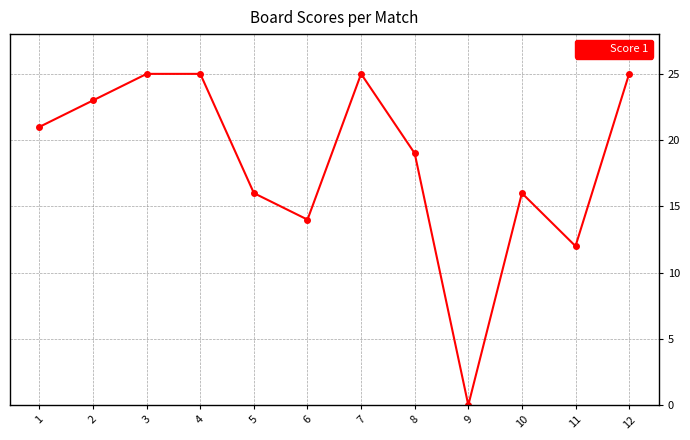

Reading left to right, what are all the values shown in this chart?

21	23	25	25	16	14	25	19	0	16	12	25